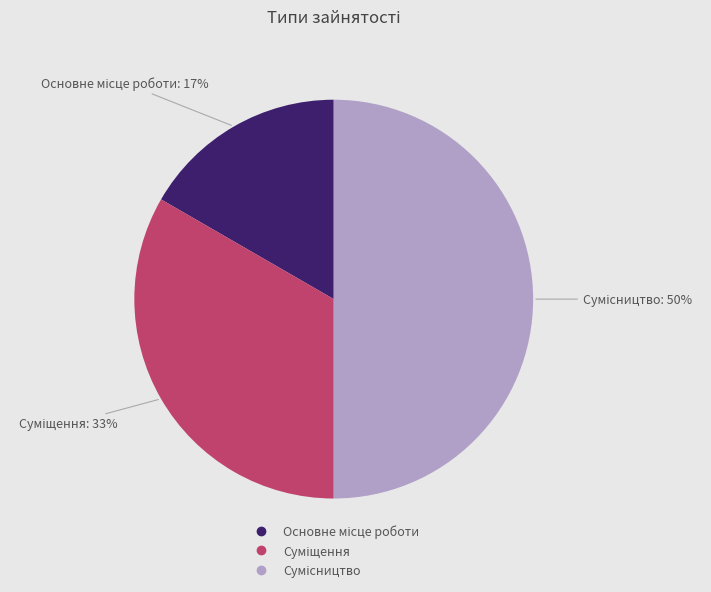

To the nearest percent, what is the difference between the largest and smallest slice percentages?

33%